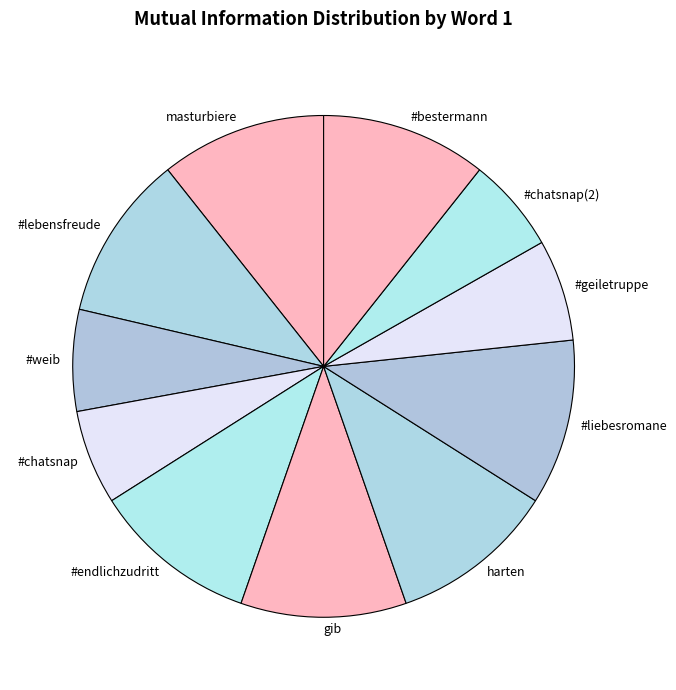

Count the number of slices in the pie.

11